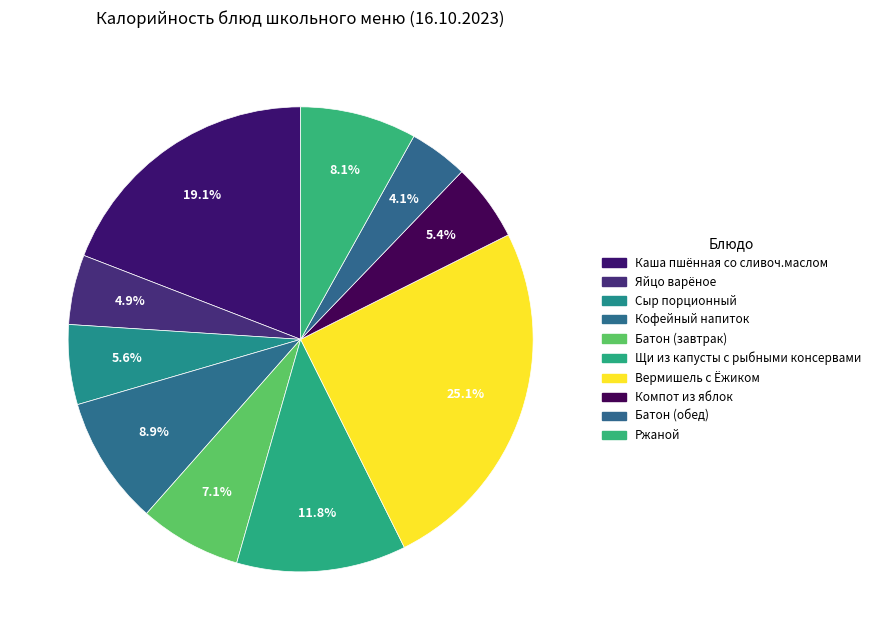

How many segments does this pie chart have?

10